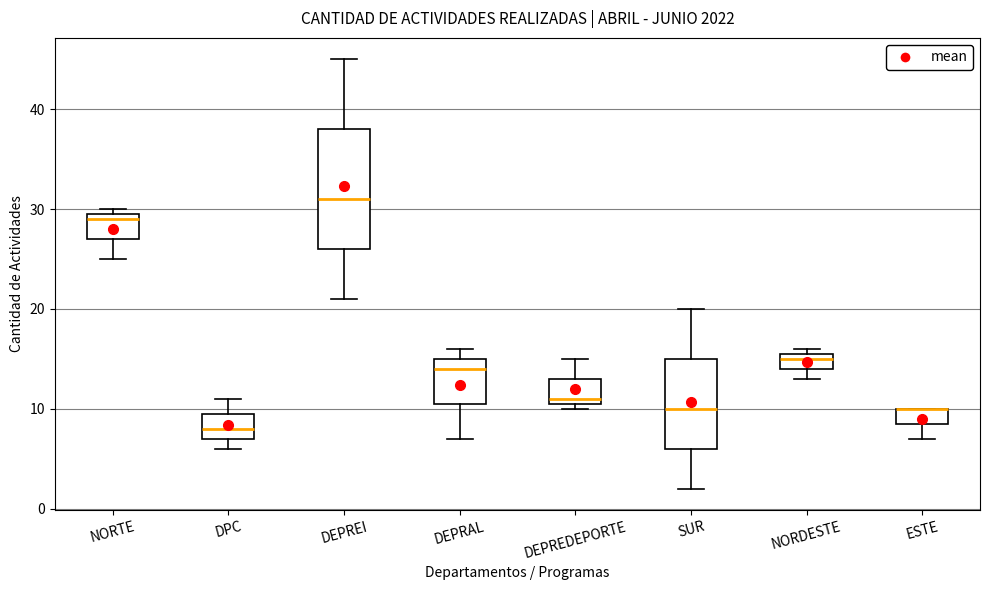

Reading left to right, transcribe this box plot: for each box, give where its median line is, the range the box spans, and where its two whiskers end, as read against the y-axis. The values are not printed on the chart, so give them approximately, as read against the axis.

NORTE: median 29, box 27 to 30, whiskers 25 to 30 (just above the box's upper edge)
DPC: median 8, box 7 to 10, whiskers 6 to 11
DEPREI: median 31, box 26 to 38, whiskers 21 to 45
DEPRAL: median 14, box 11 to 15, whiskers 7 to 16
DEPREDEPORTE: median 11 (just above the box's lower edge), box 11 to 13, whiskers 10 to 15
SUR: median 10, box 6 to 15, whiskers 2 to 20
NORDESTE: median 15, box 14 to 16, whiskers 13 to 16 (just above the box's upper edge)
ESTE: median 10 (drawn on the box's upper edge), box 9 to 10, whiskers 7 to 10